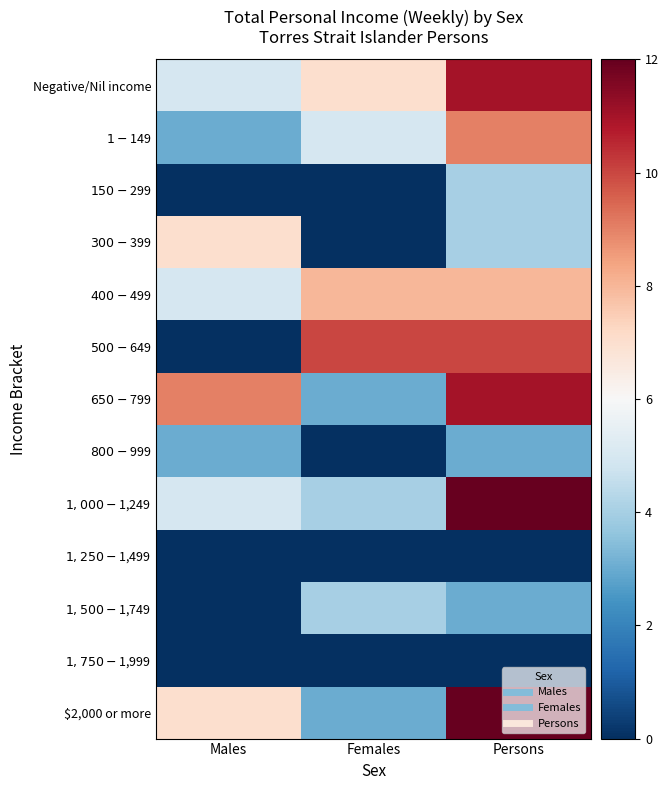

Reading left to right, list all the values displayed in this chart.

Negative/Nil income: Males=5	Females=7	Persons=11
$1-$149: Males=3	Females=5	Persons=9
$150-$299: Males=0	Females=0	Persons=4
$300-$399: Males=7	Females=0	Persons=4
$400-$499: Males=5	Females=8	Persons=8
$500-$649: Males=0	Females=10	Persons=10
$650-$799: Males=9	Females=3	Persons=11
$800-$999: Males=3	Females=0	Persons=3
$1,000-$1,249: Males=5	Females=4	Persons=12
$1,250-$1,499: Males=0	Females=0	Persons=0
$1,500-$1,749: Males=0	Females=4	Persons=3
$1,750-$1,999: Males=0	Females=0	Persons=0
$2,000 or more: Males=7	Females=3	Persons=12